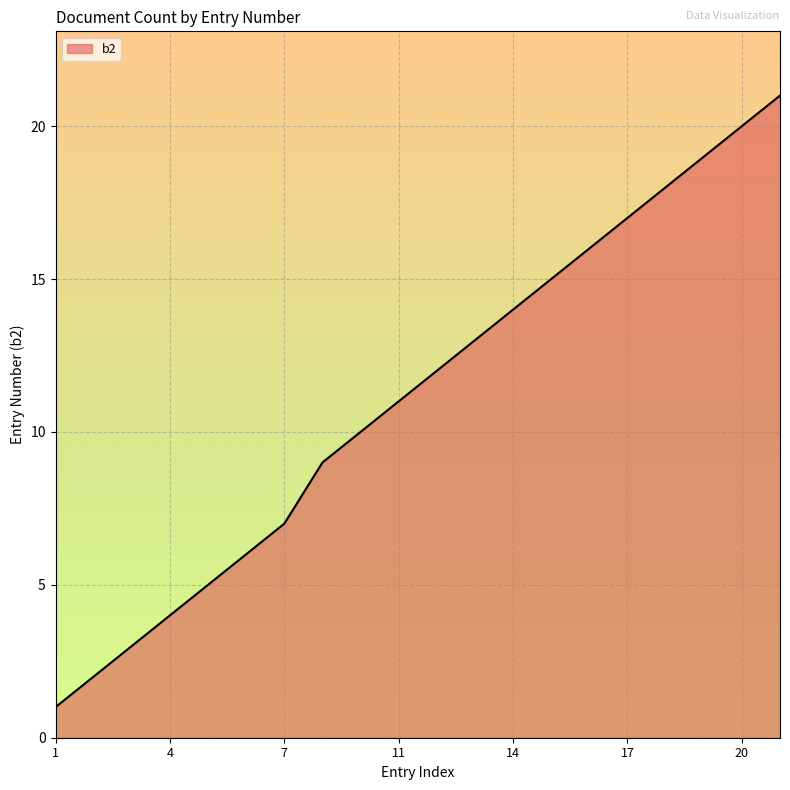

What is the greatest value displayed?

21